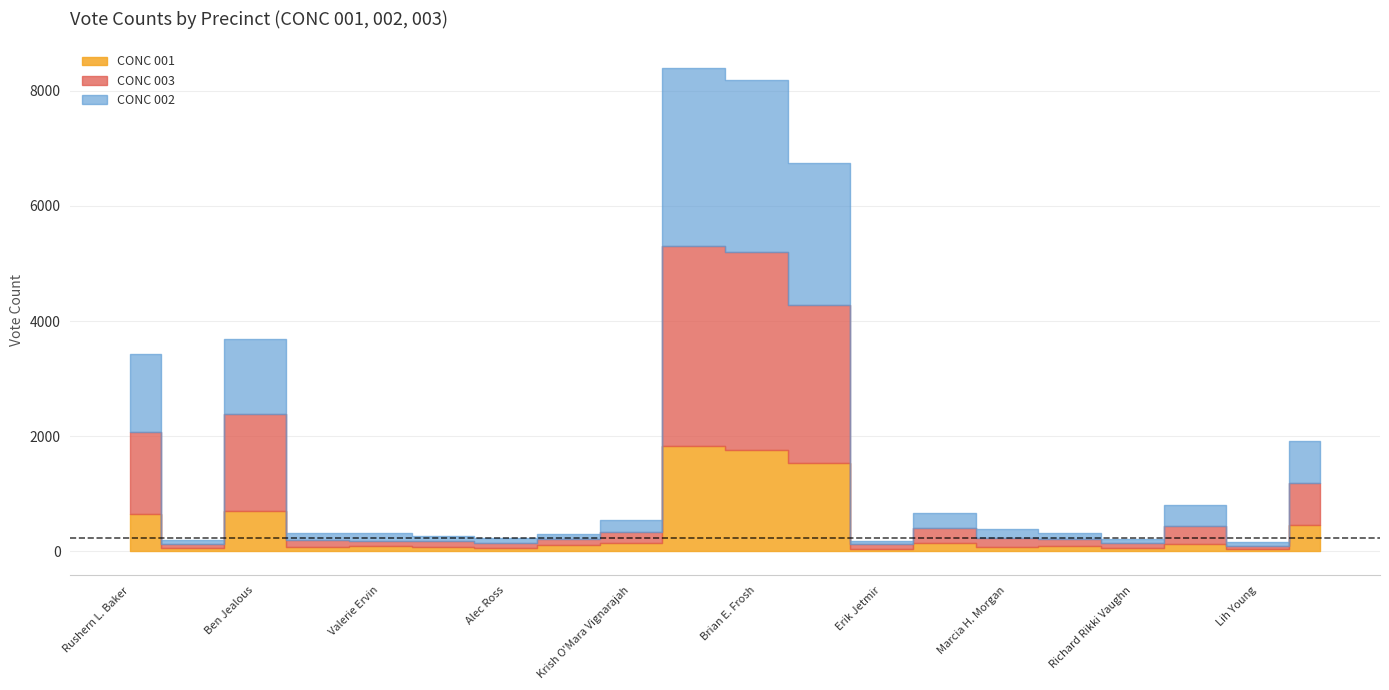

True or false: CONC 001 has more than 2 interior local peaks.

True